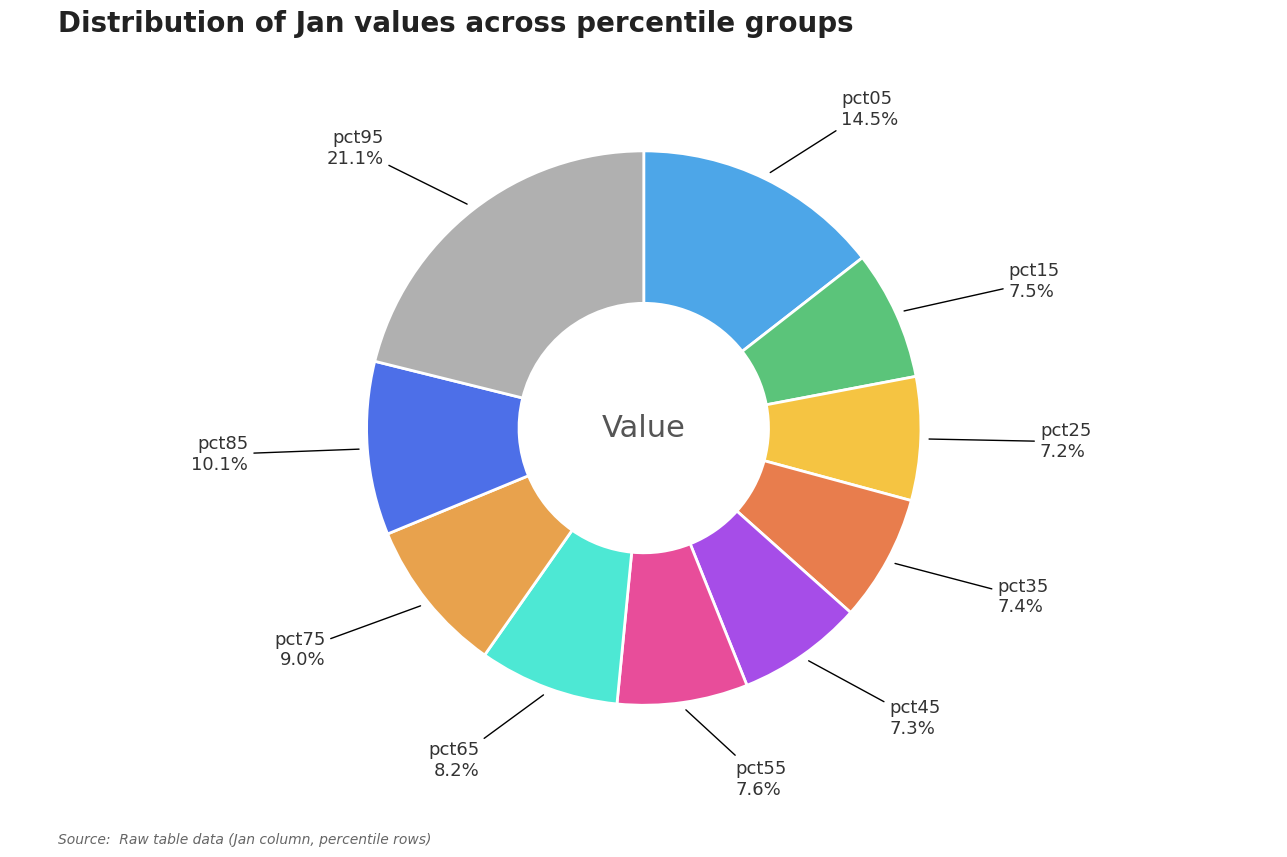

Is there any slice that represents more than half of the pie?

No